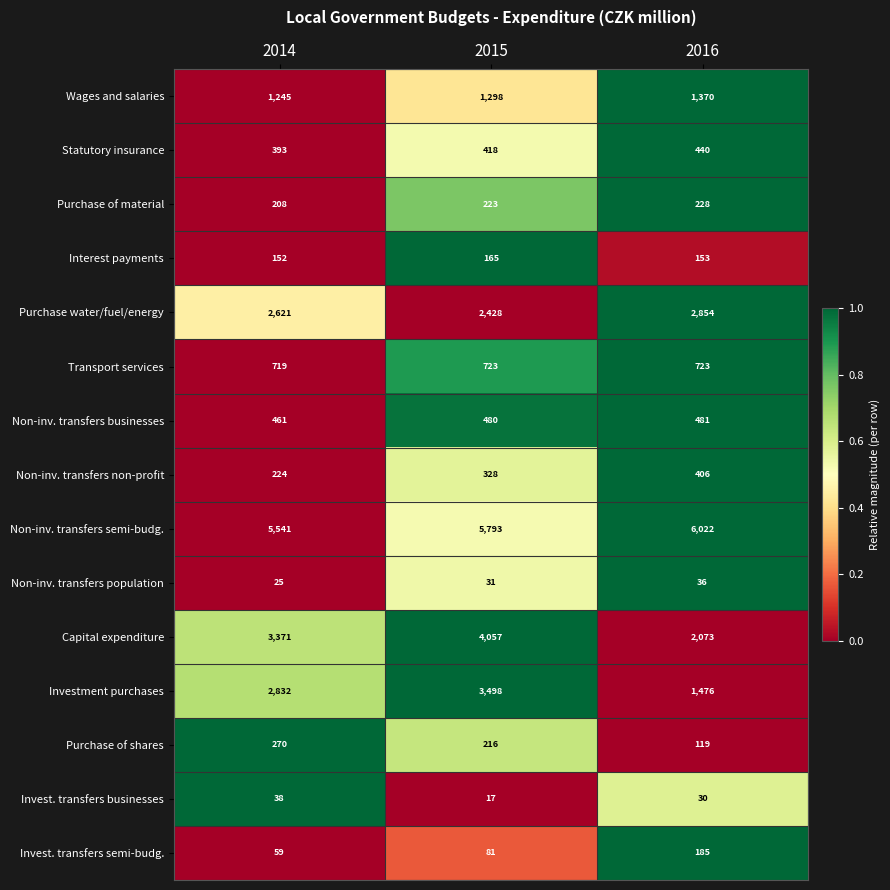

Where is Purchase of shares nearest to the value 194?

2015